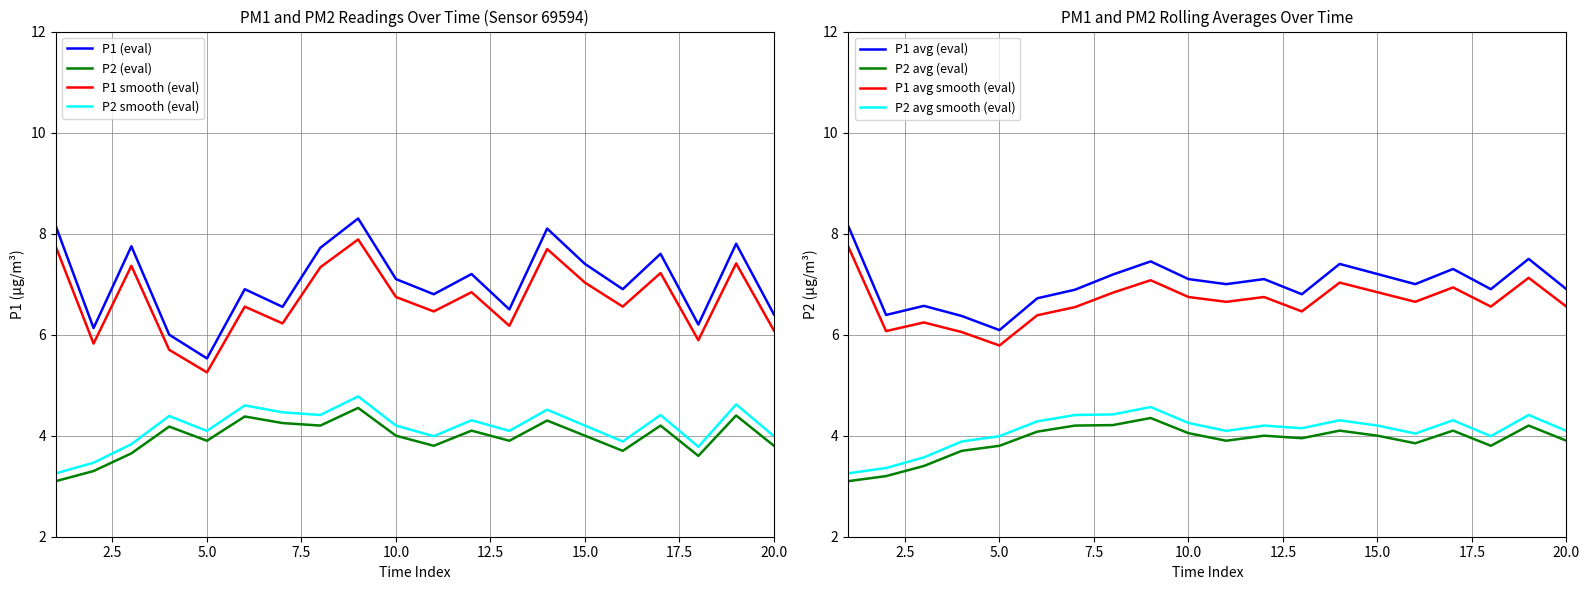

The P2 (eval) series shows 4.1 at 02:28. True or false?

True